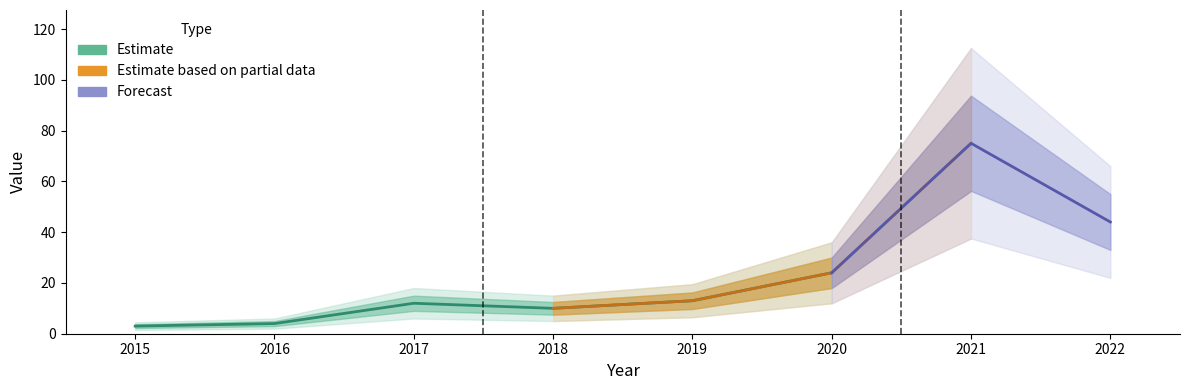

Is it true that the value at 2022 is 26?

False